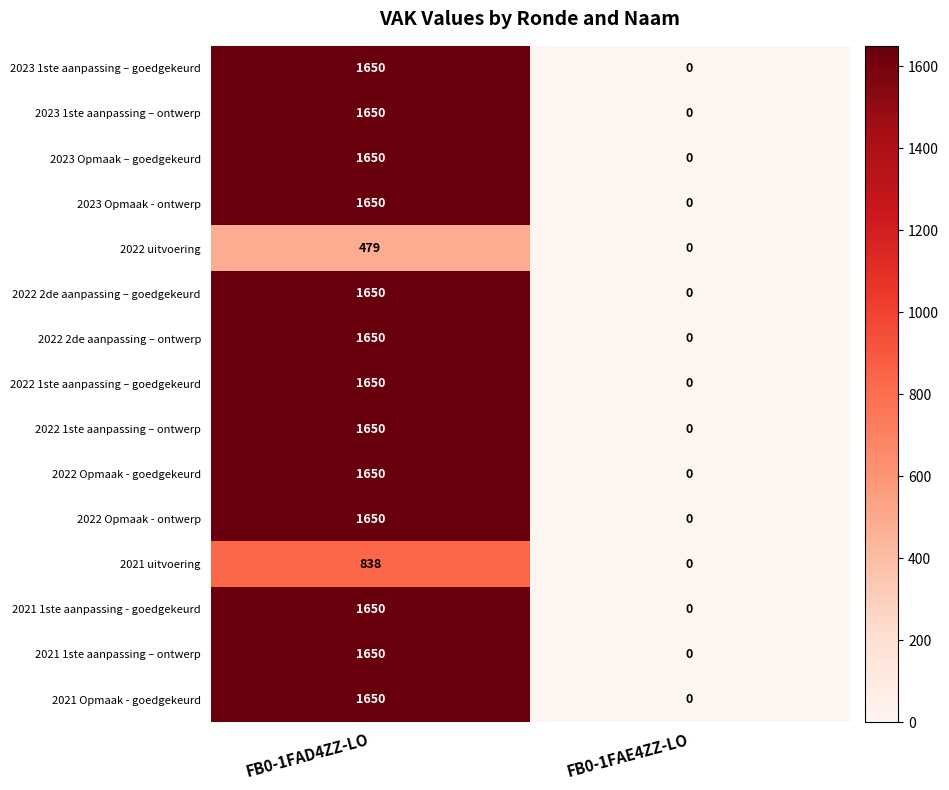

True or false: 2021 1ste aanpassing – ontwerp has a value of 0 at FB0-1FAE4ZZ-LO.

True